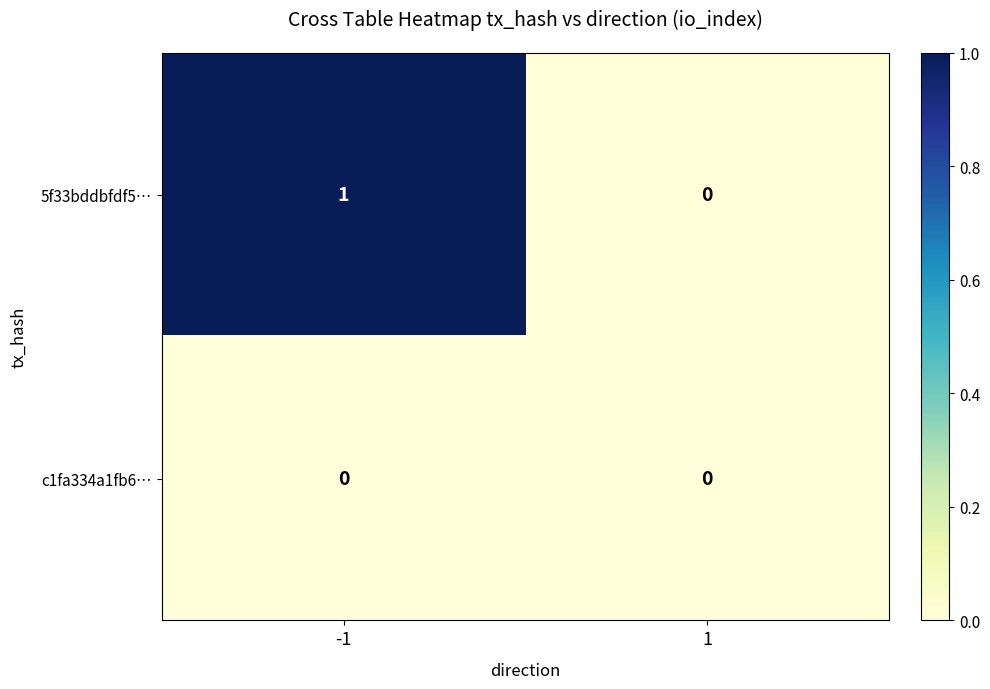

Which series changed the most between -1 and 1?

5f33bddbfdf5…